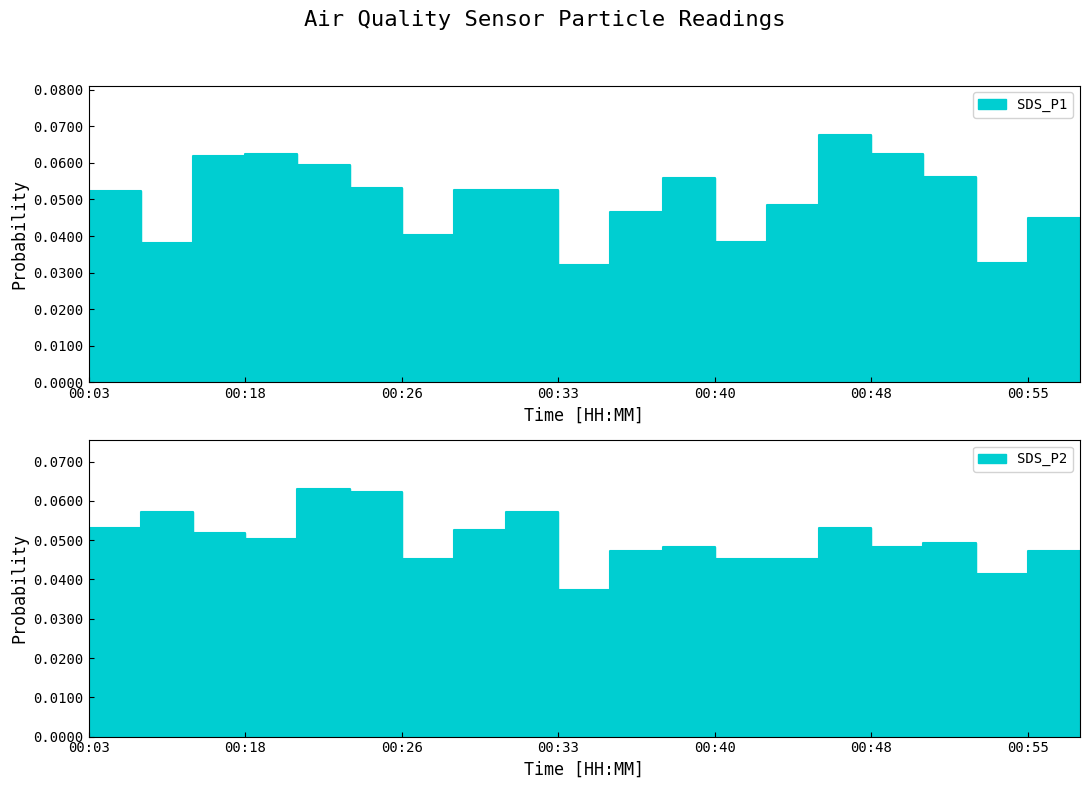

Reading left to right, extract all data points from this chart.

SDS_P1: 00:03=0.1	00:14=0.0	00:16=0.1	00:18=0.1	00:21=0.1	00:23=0.1	00:26=0.0	00:28=0.1	00:31=0.1	00:33=0.0	00:35=0.0	00:38=0.1	00:40=0.0	00:43=0.0	00:45=0.1	00:48=0.1	00:50=0.1	00:53=0.0	00:55=0.0	00:57=0.0
SDS_P2: 00:03=0.1	00:14=0.1	00:16=0.1	00:18=0.1	00:21=0.1	00:23=0.1	00:26=0.0	00:28=0.1	00:31=0.1	00:33=0.0	00:35=0.0	00:38=0.0	00:40=0.0	00:43=0.0	00:45=0.1	00:48=0.0	00:50=0.0	00:53=0.0	00:55=0.0	00:57=0.0